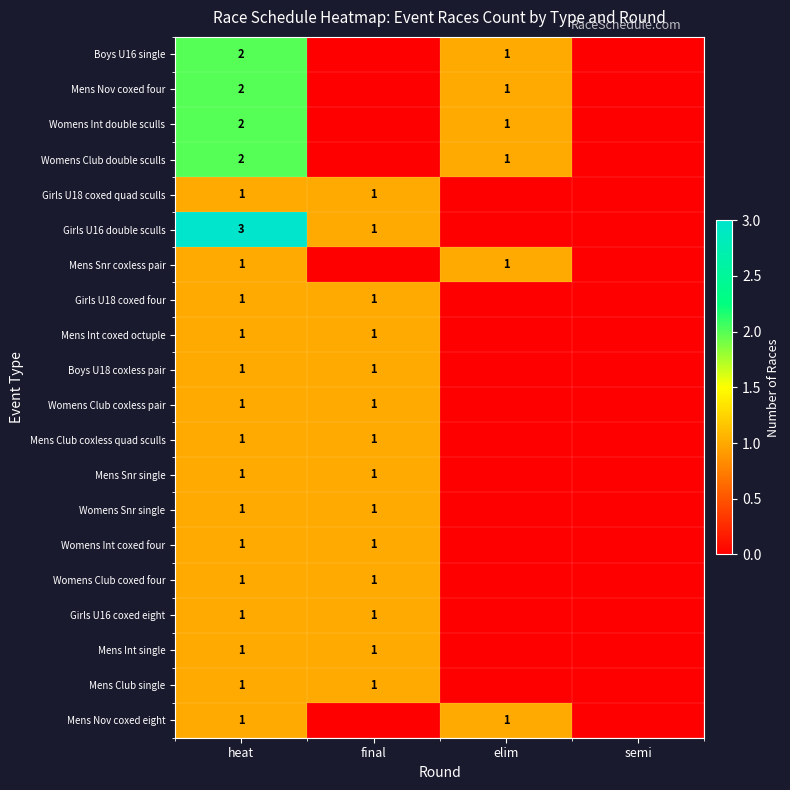

Count the number of categories in the chart.

4